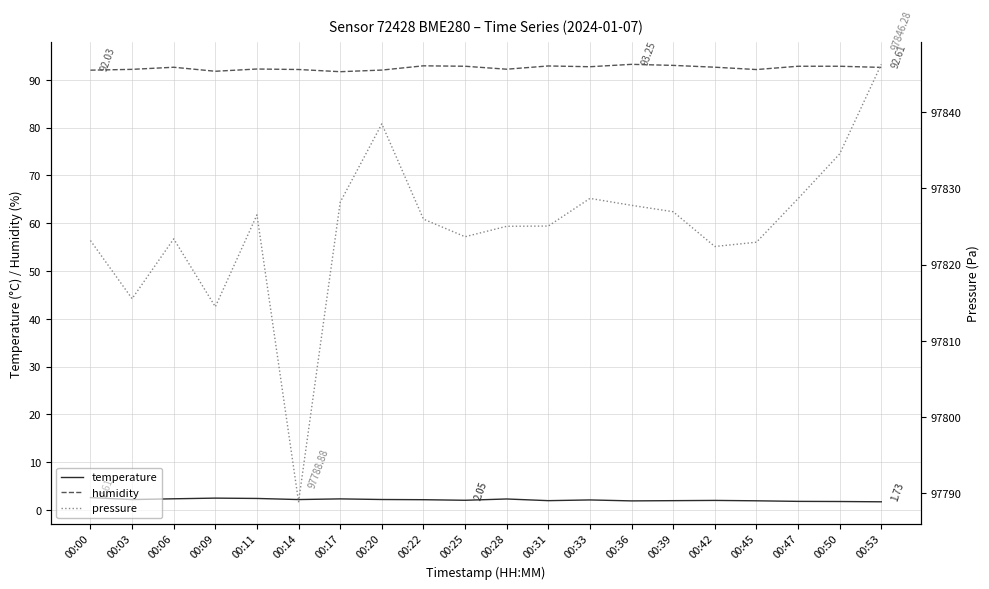

What are all the series names shown in the legend?

temperature, humidity, pressure